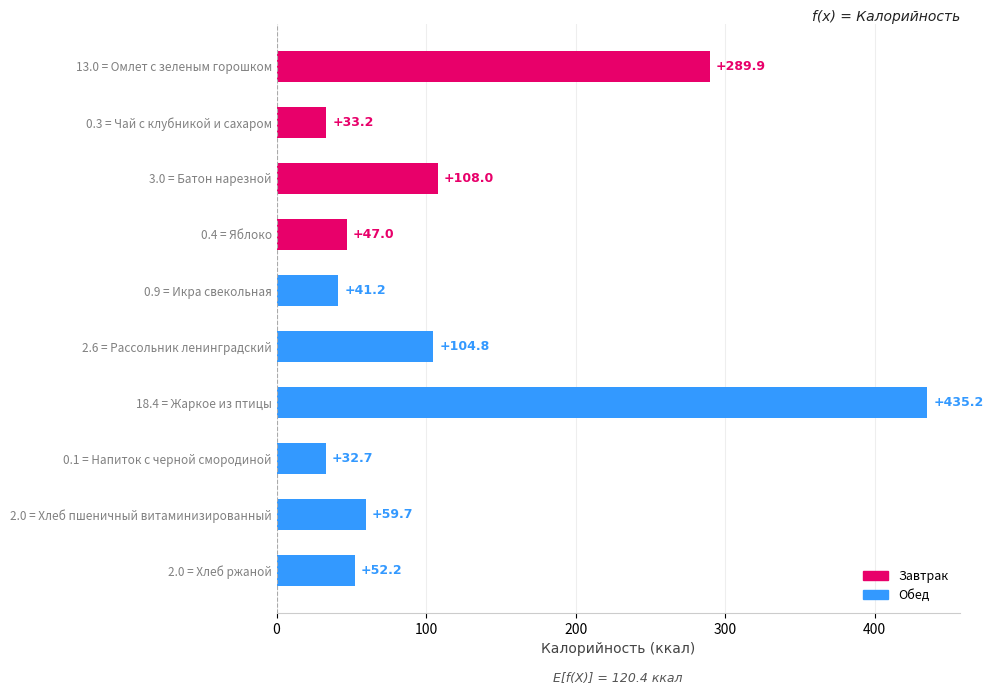

At which label is the value closest to 233?

13.0 = Омлет с зеленым горошком